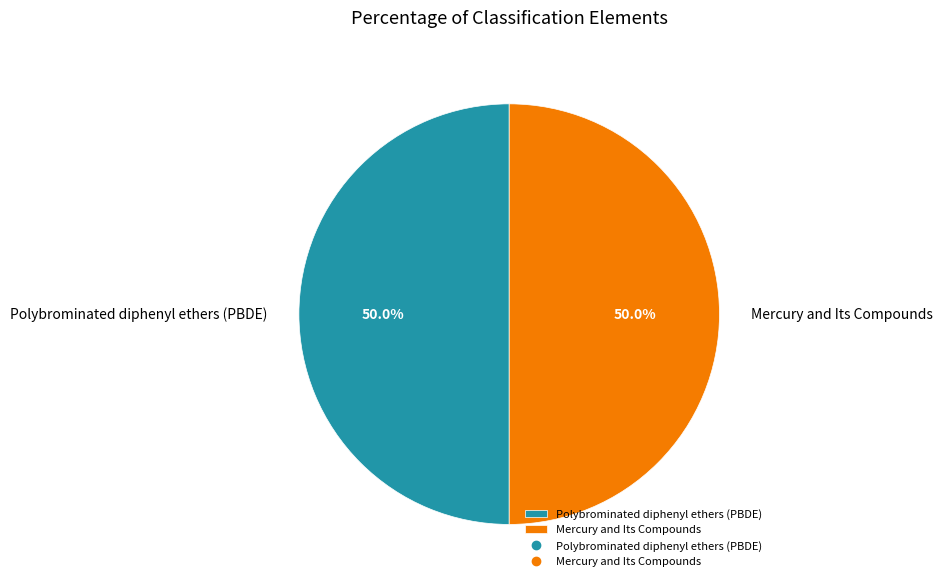

Approximately how many times larger is the value at Polybrominated diphenyl ethers (PBDE) compared to Mercury and Its Compounds?

1.0